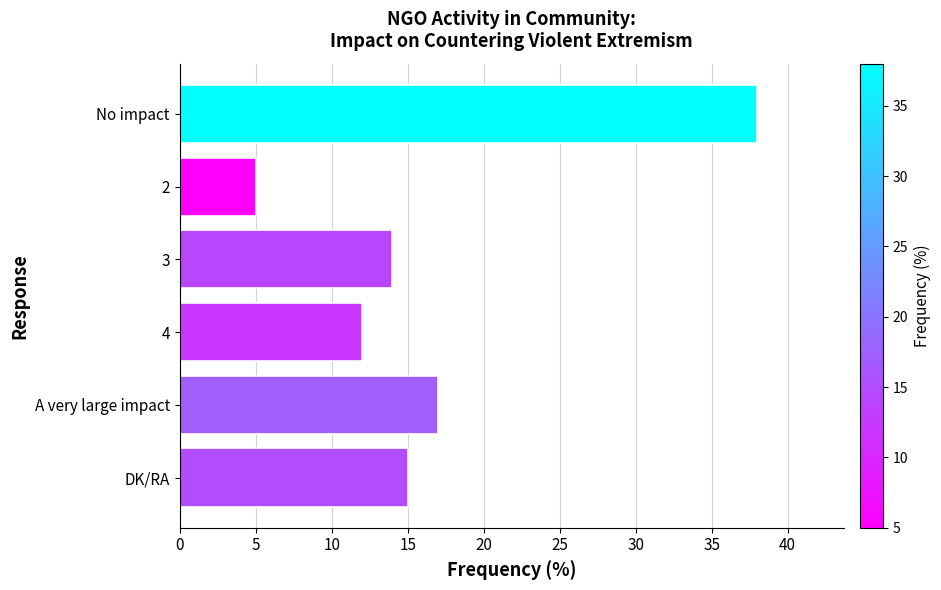

Reading top to bottom, extract all data points from this chart.

38	5	14	12	17	15